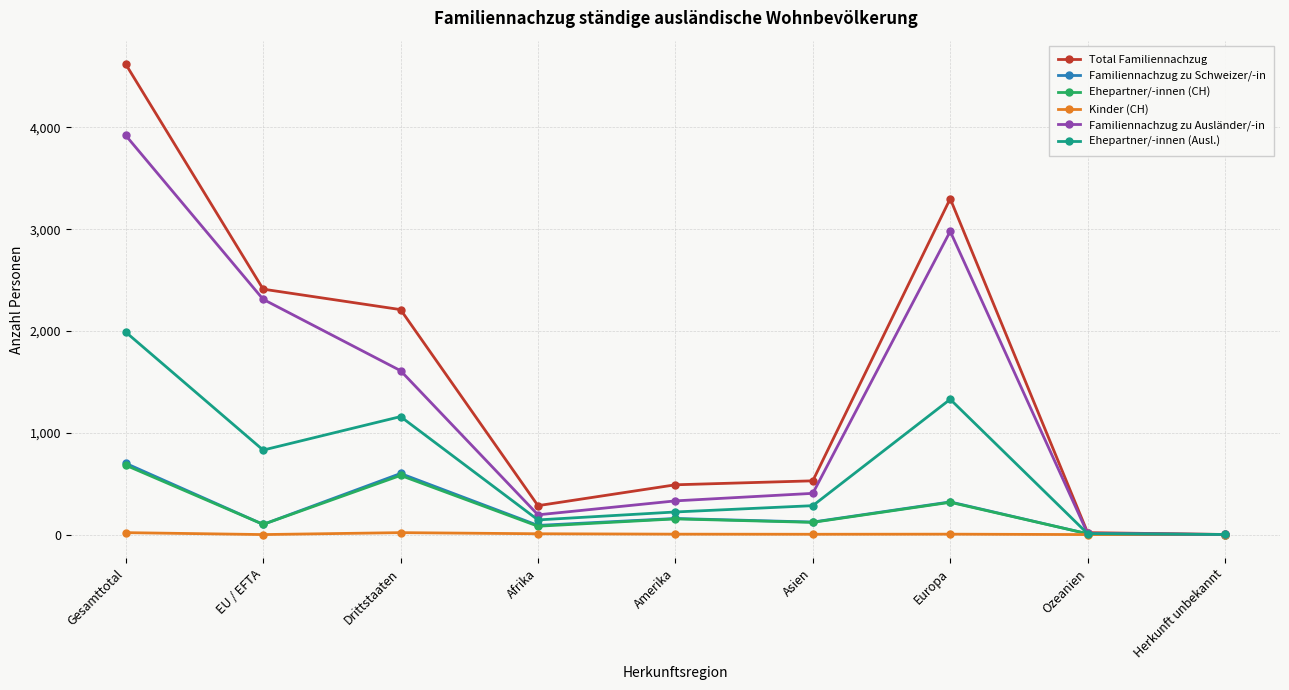

What is the spread (max minus min) of values at Asien?

525